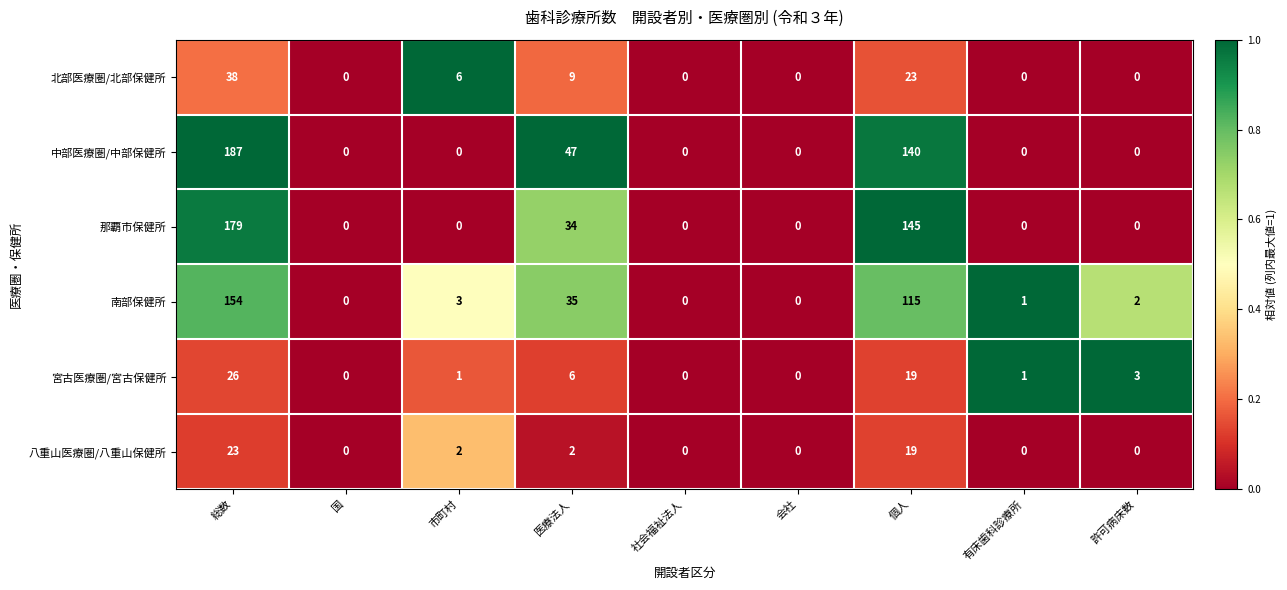

Which series has the largest total across all categories?

中部医療圏/中部保健所